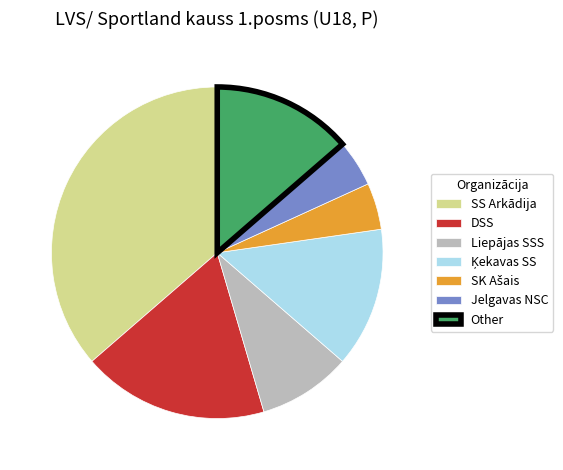

Is DSS the majority of the pie?

No